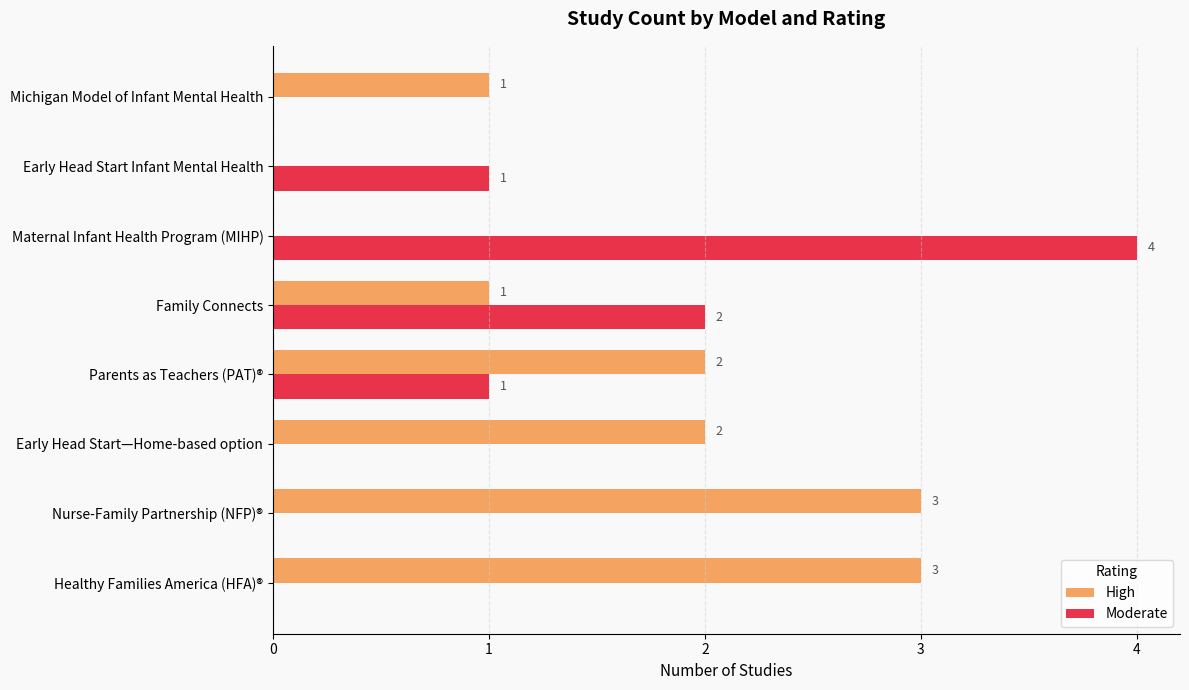

Which series has the widest spread of values?

Moderate